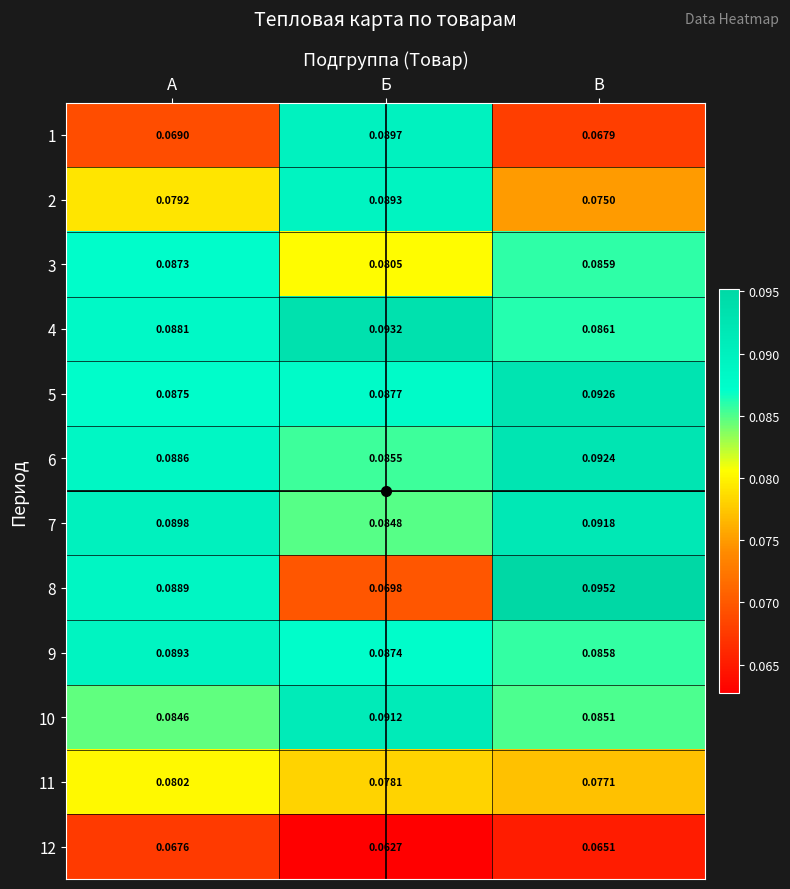

At which label is 6 closest to 0?

Б